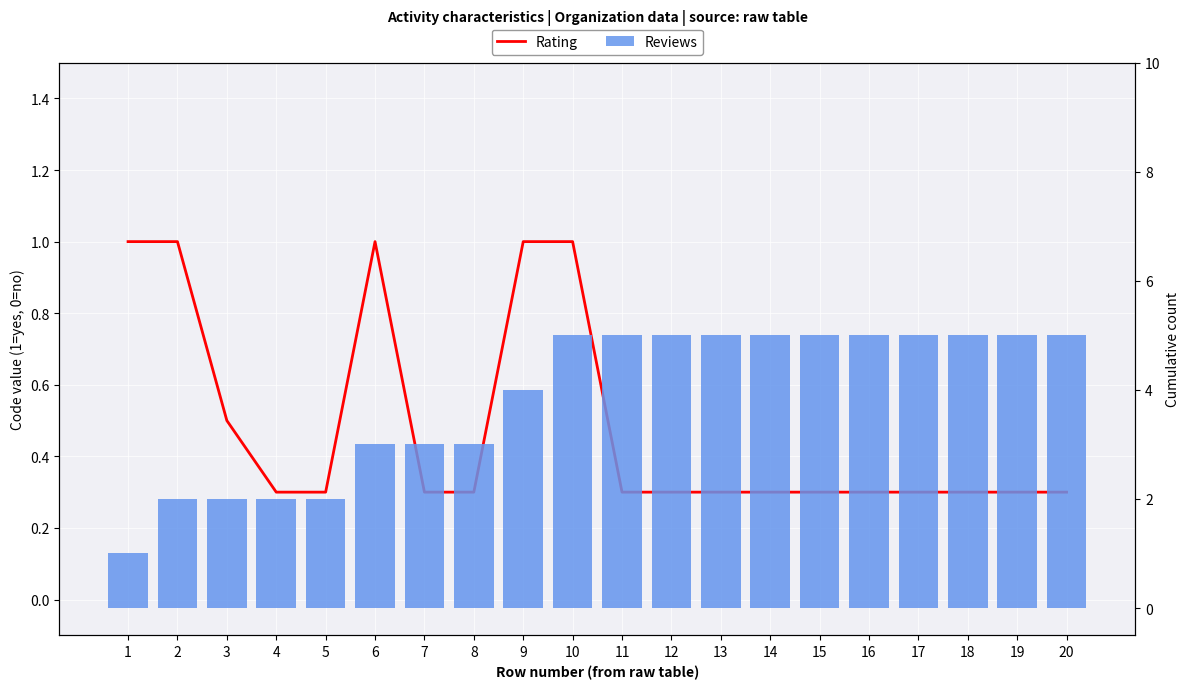

What is the difference between the second highest and minimum values in the Rating series?

0.7